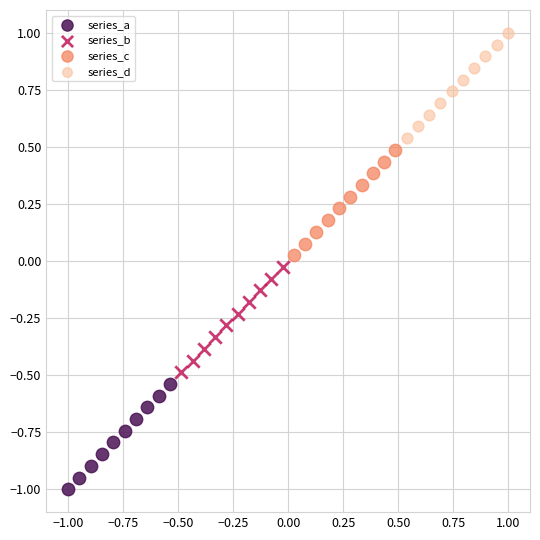

Which series contains the lowest Y value?

series_a